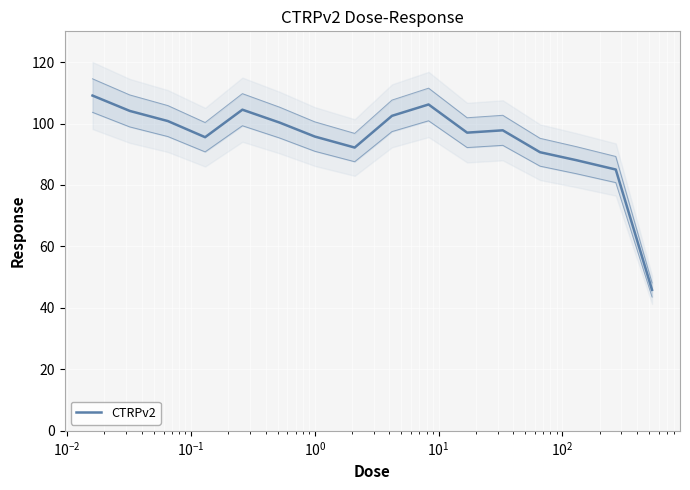

What is the value of the 3rd point from the left?

100.8